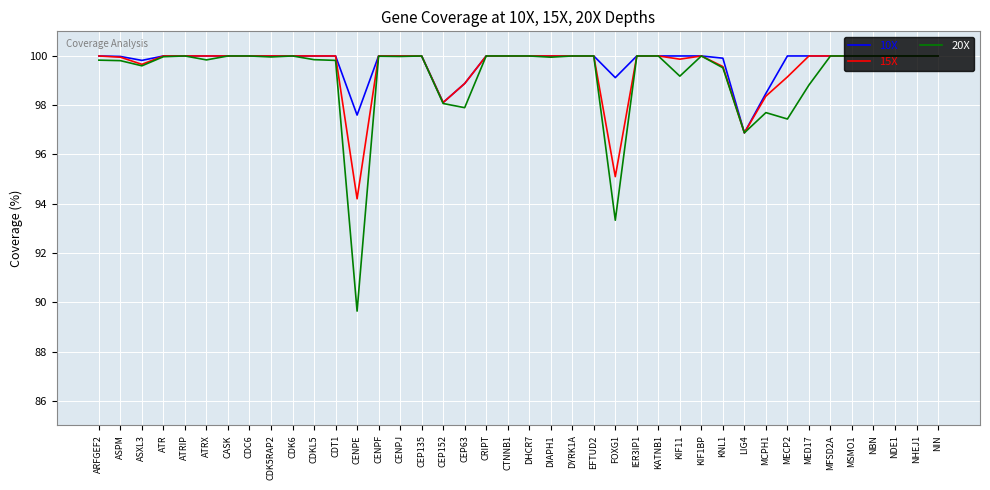

How many lines are shown in the chart?

3